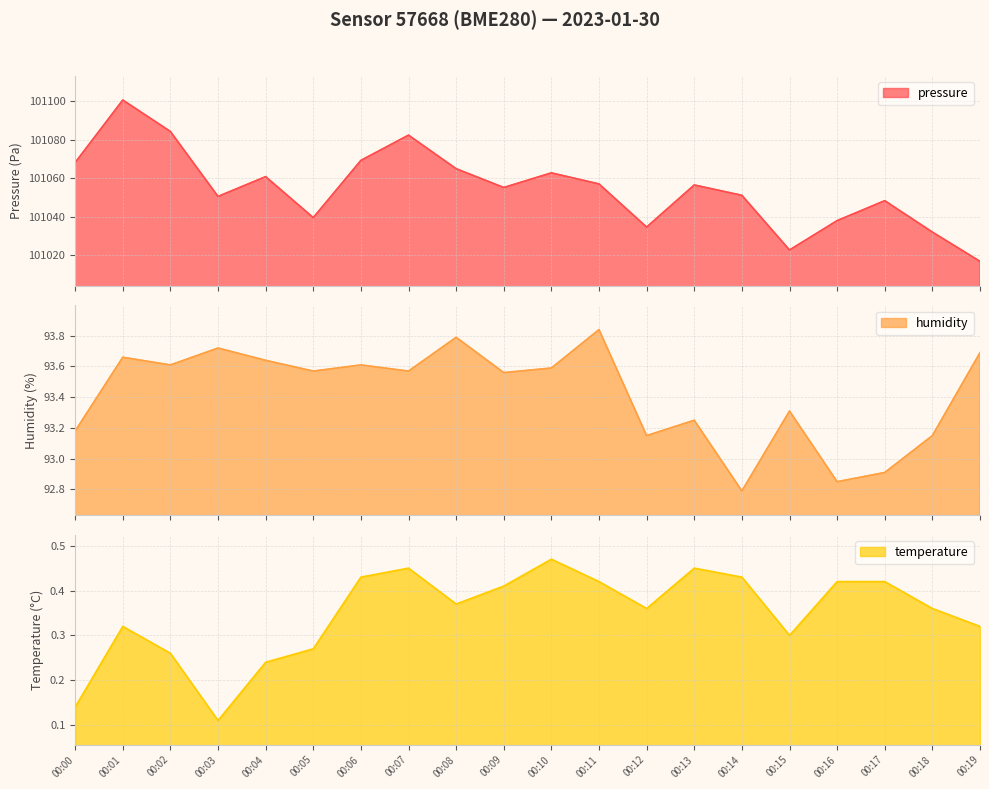

Which category has the lowest value across all series?

00:03